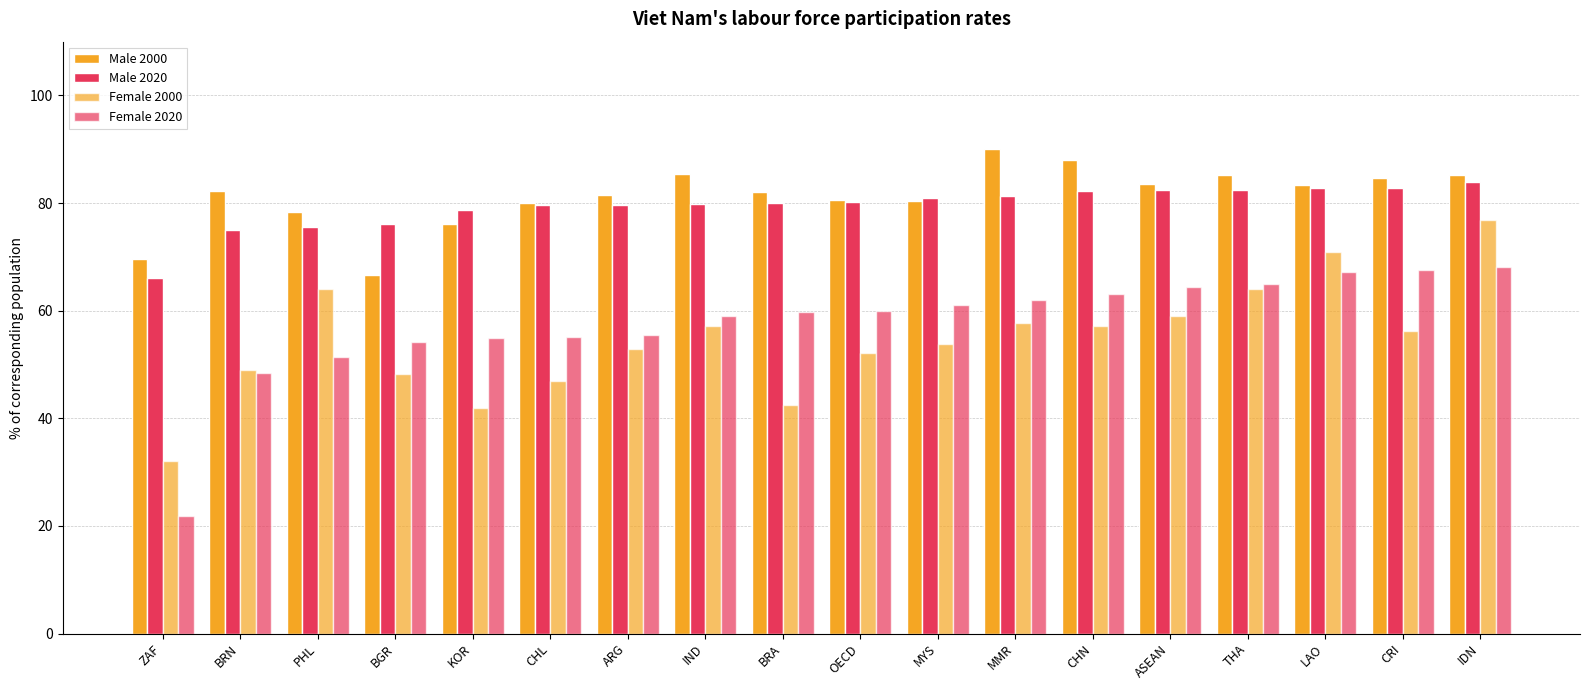

How many data points does each series have?

18